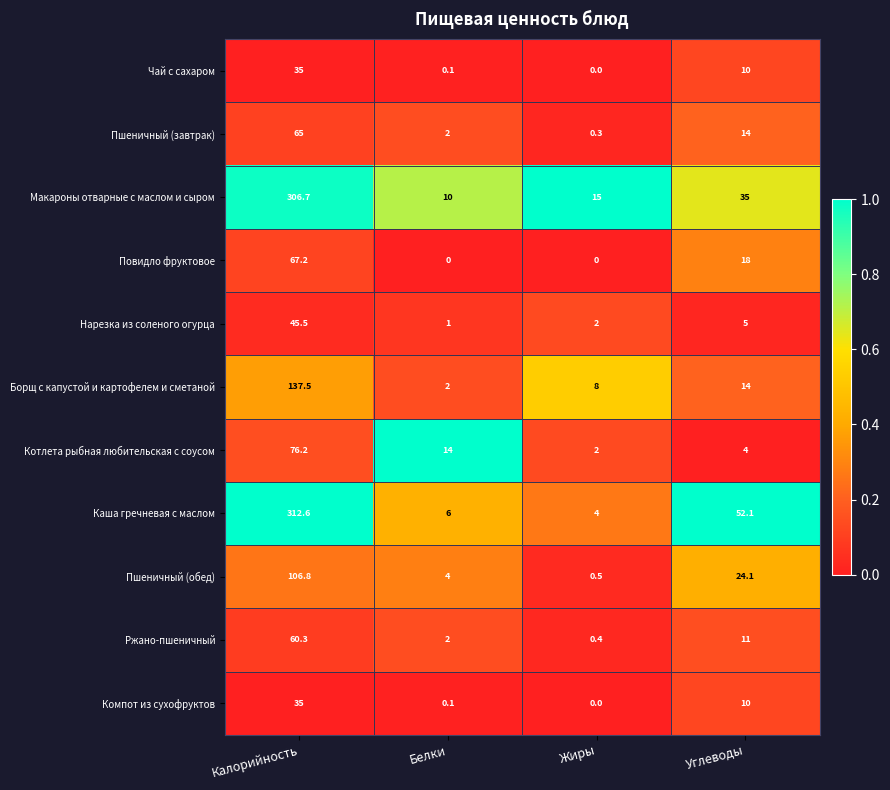

Which series has the largest total across all categories?

Каша гречневая с маслом